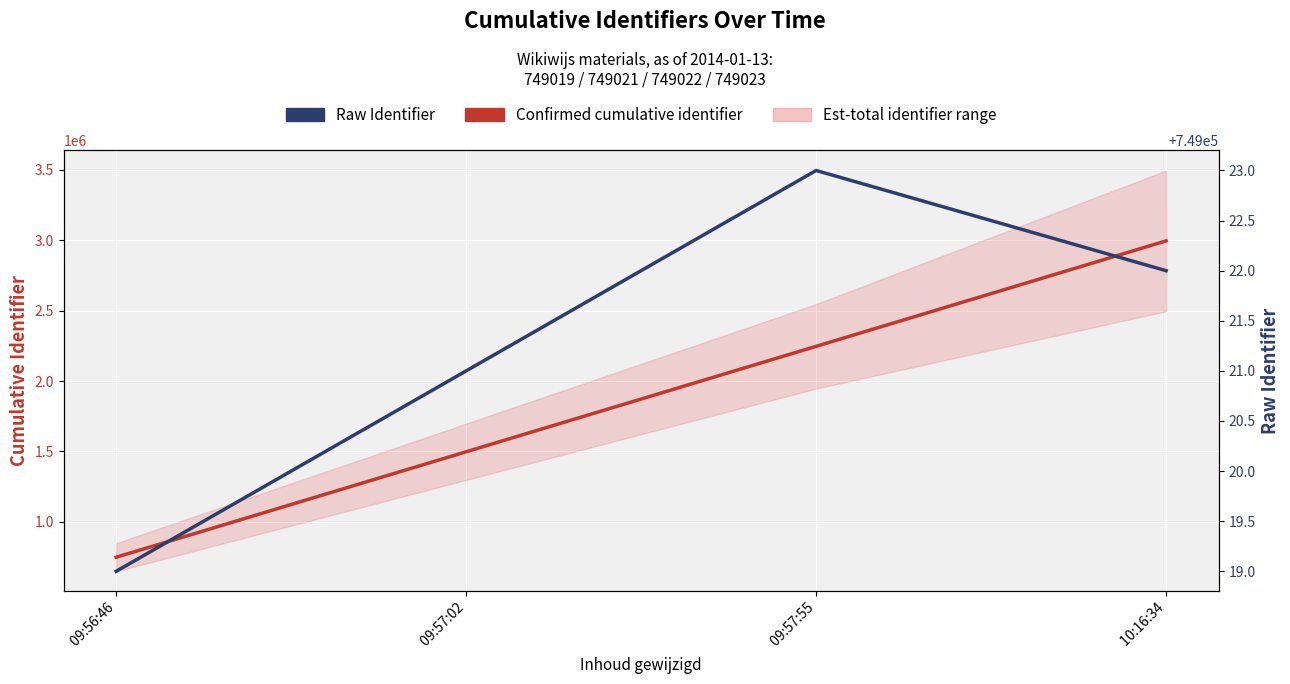

Does the chart display data point markers on the line(s)?

No